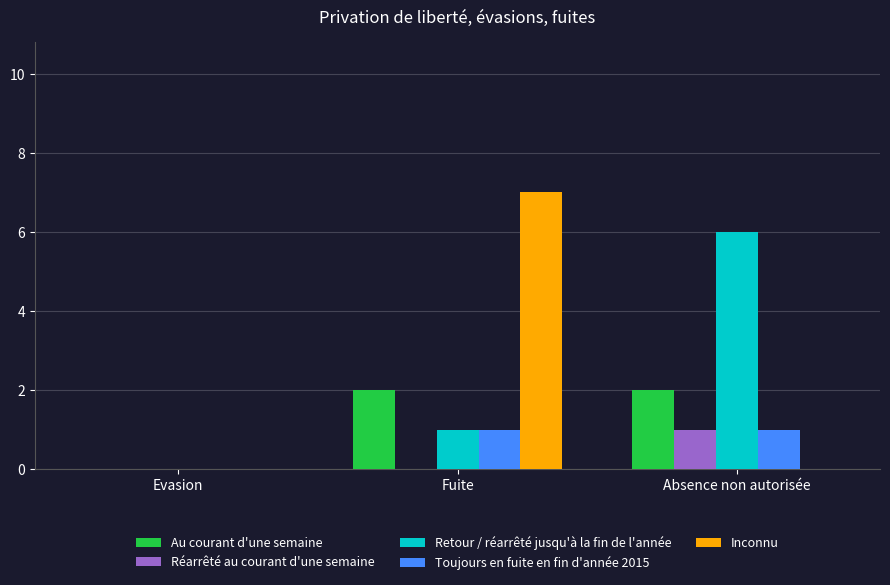

At which category does the chart reach its peak across all series?

Fuite